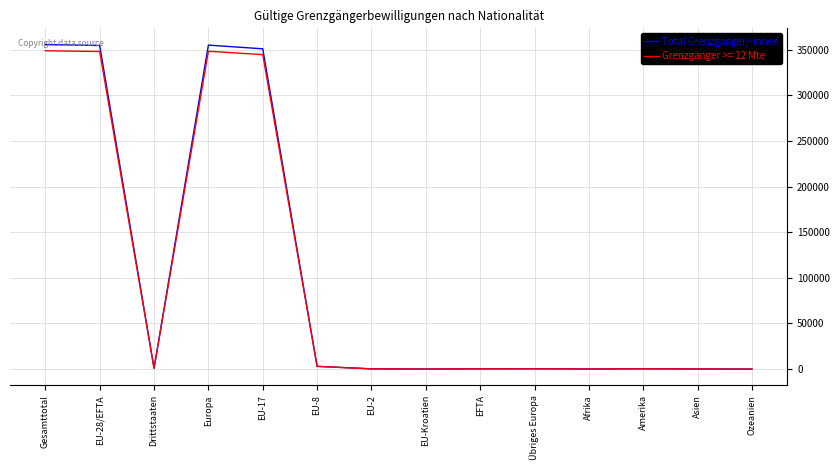

True or false: Total Grenzgänger/-innen has a value of 355516 at Gesamttotal.

True